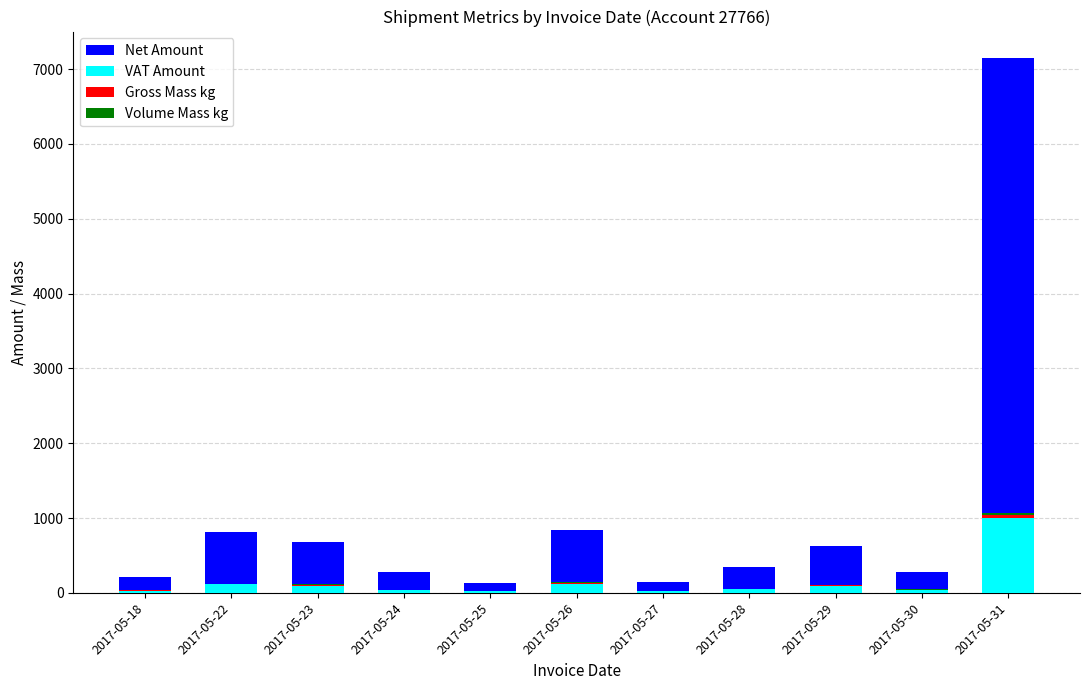

What is the difference between the maximum and second lowest values in the Gross Mass kg series?

36.6